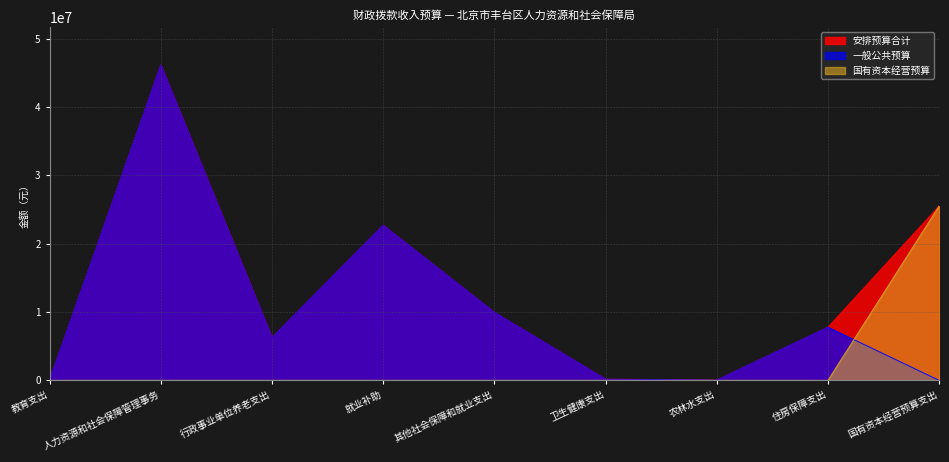

Does the chart have visible grid lines?

Yes